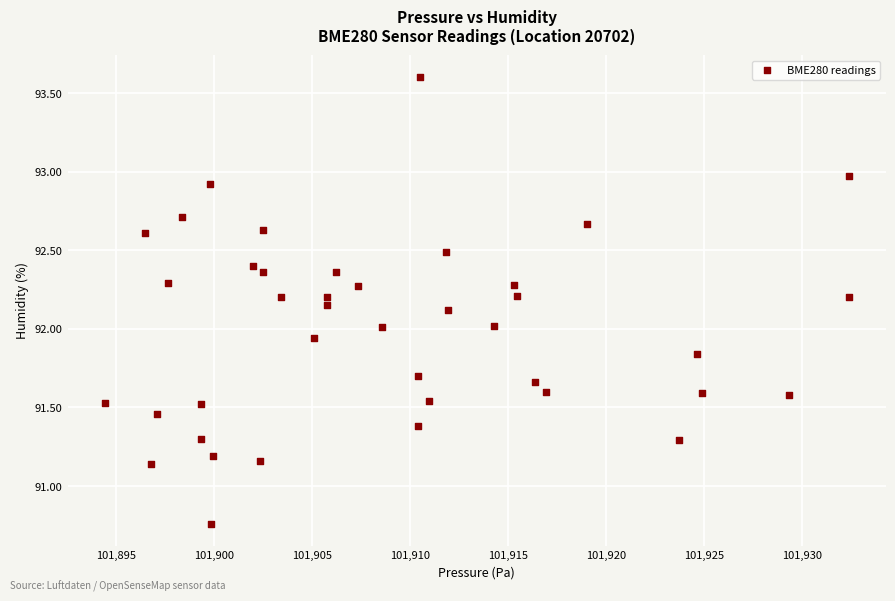

What is the range of Y values (max minus min)?

2.8